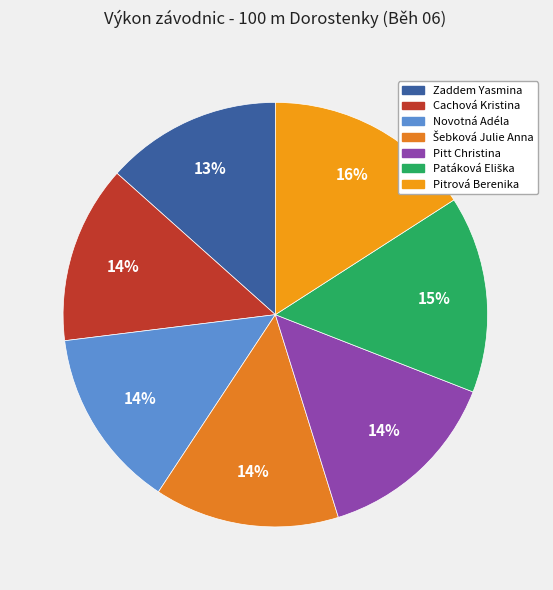

What percentage do Novotná Adéla and Šebková Julie Anna together represent?

27.8%